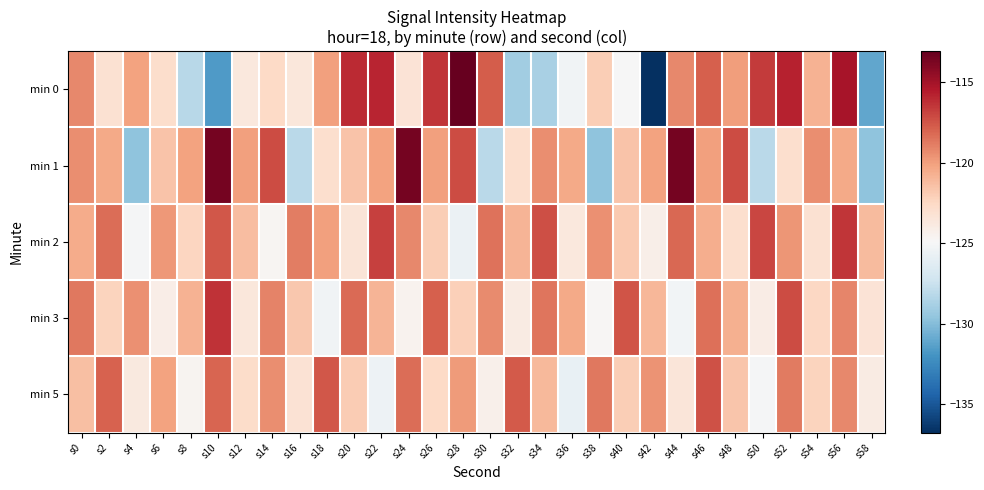

What is the maximum value shown in the chart?

-113.1